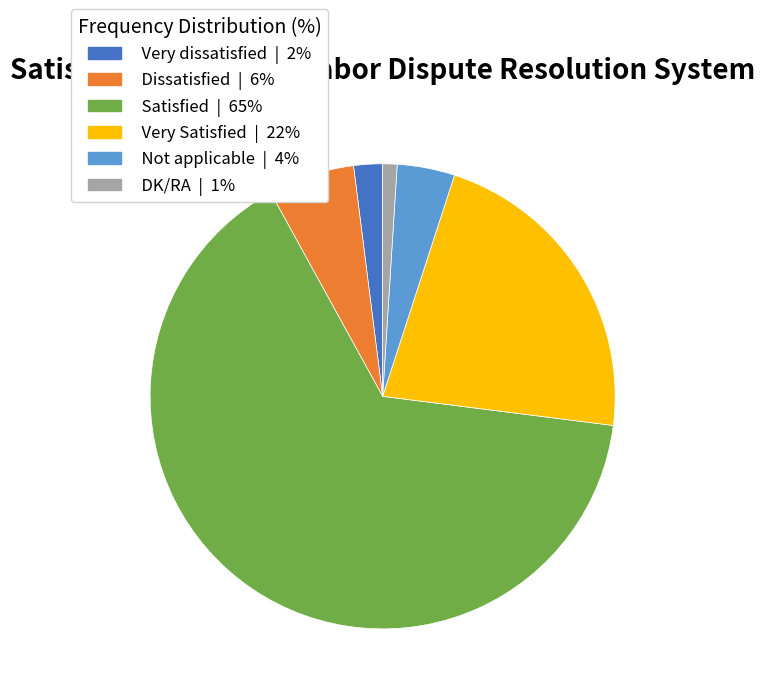

The Not applicable slice represents 16% of the pie. True or false?

False